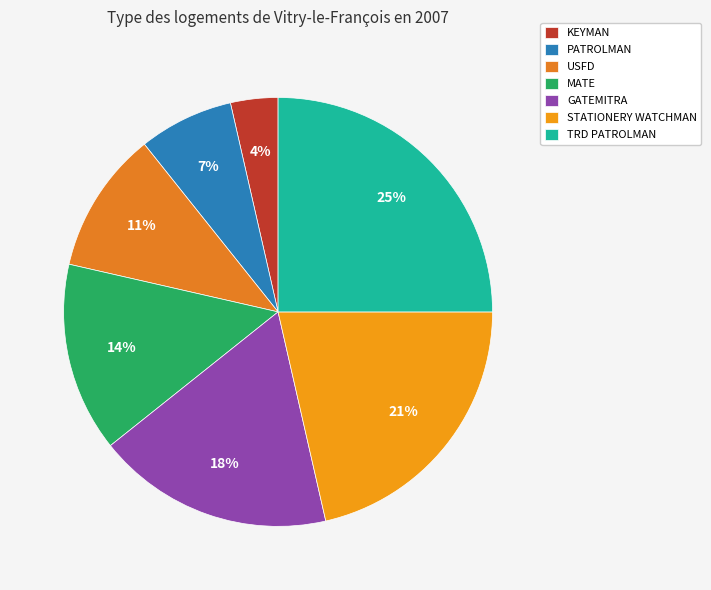

Does TRD PATROLMAN represent more than half of the total?

No